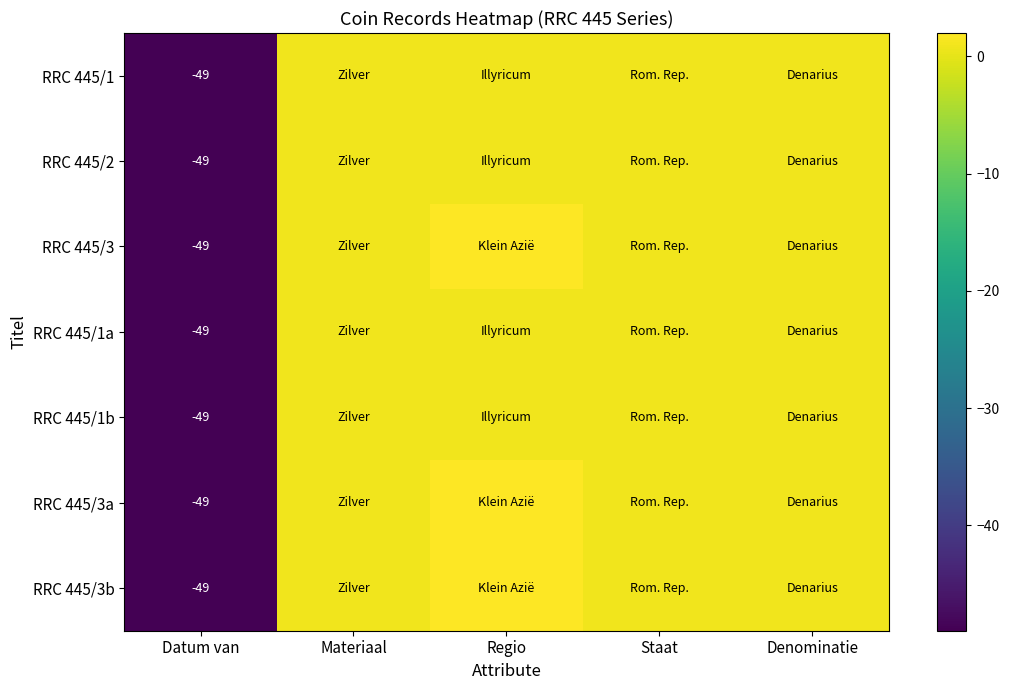

True or false: RRC 445/1a has a value of -49 at Datum van.

True